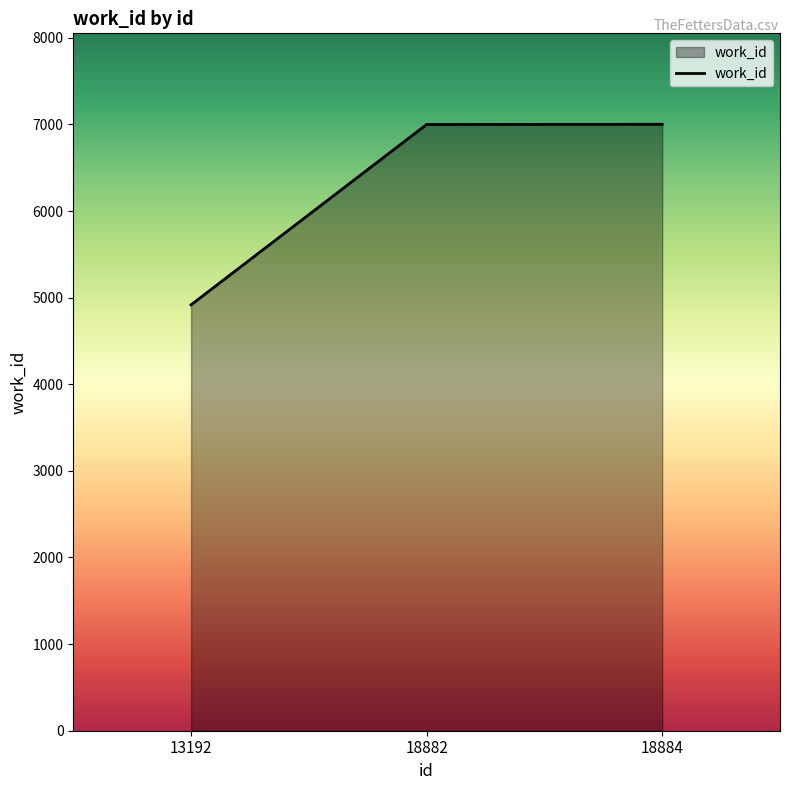

Which label corresponds to the smallest value in the chart?

13192